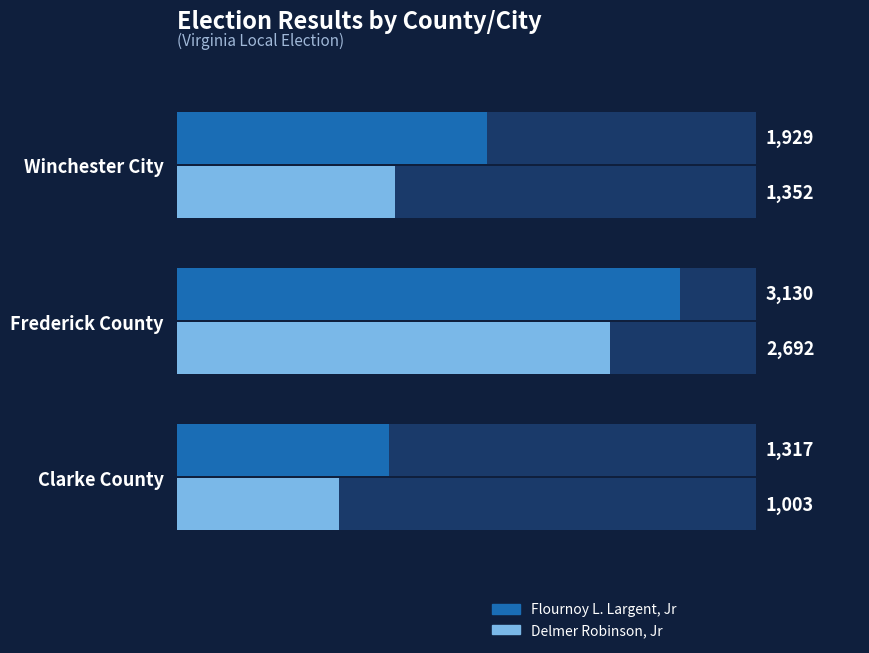

How many groups of bars are there?

3